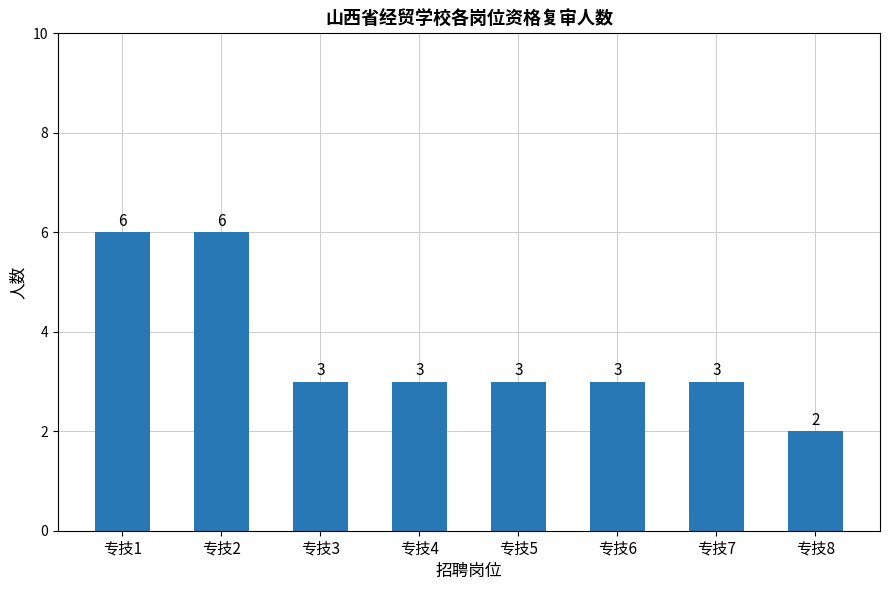

What value does the data have at 专技6?

3